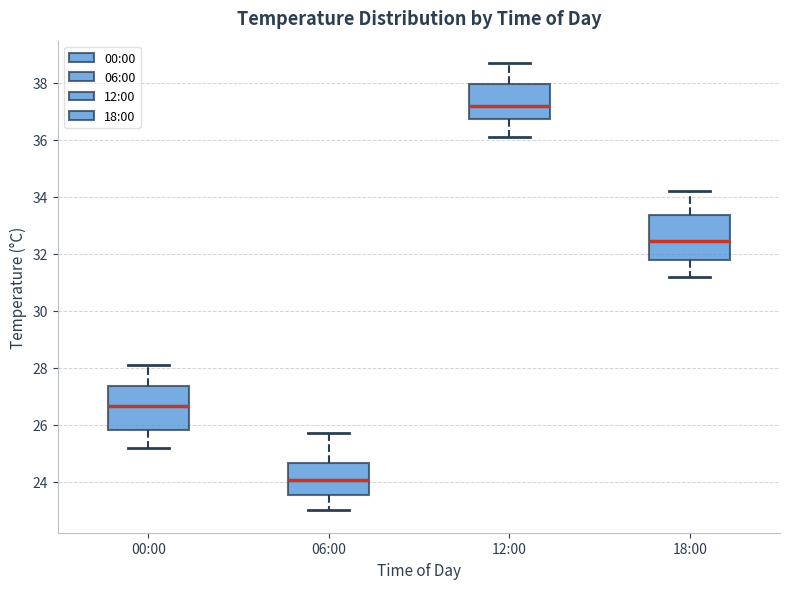

Reading left to right, transcribe this box plot: for each box, give where its median line is, the range the box spans, and where its two whiskers end, as read against the y-axis. The values are not printed on the chart, so give them approximately, as read against the axis.

00:00: median 26.6, box 25.8 to 27.4, whiskers 25.2 to 28.2
06:00: median 24.0, box 23.6 to 24.6, whiskers 23.0 to 25.8
12:00: median 37.2, box 36.8 to 38.0, whiskers 36.2 to 38.8
18:00: median 32.4, box 31.8 to 33.4, whiskers 31.2 to 34.2